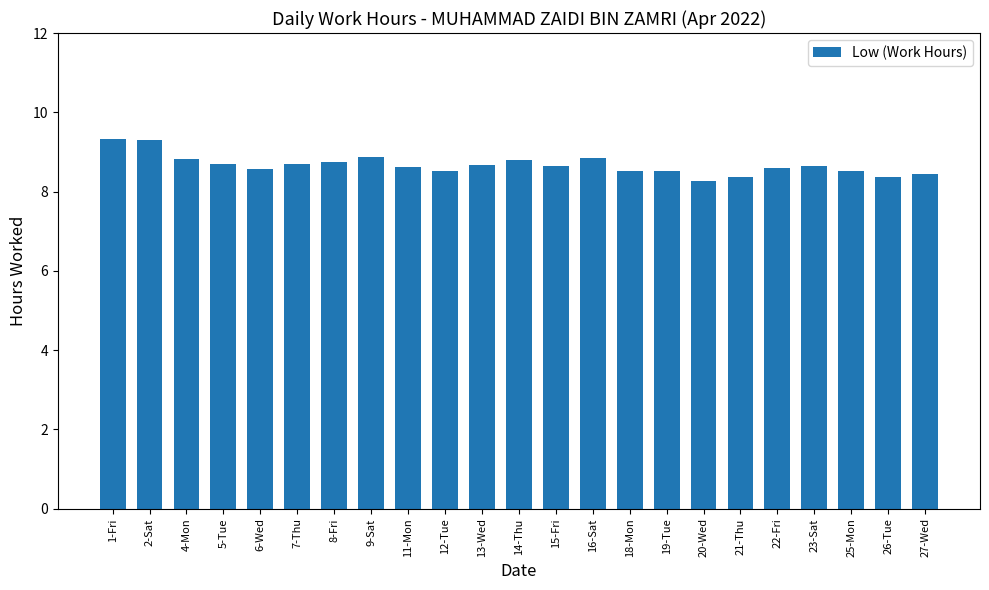

What is the approximate value at 22-Fri?

8.6